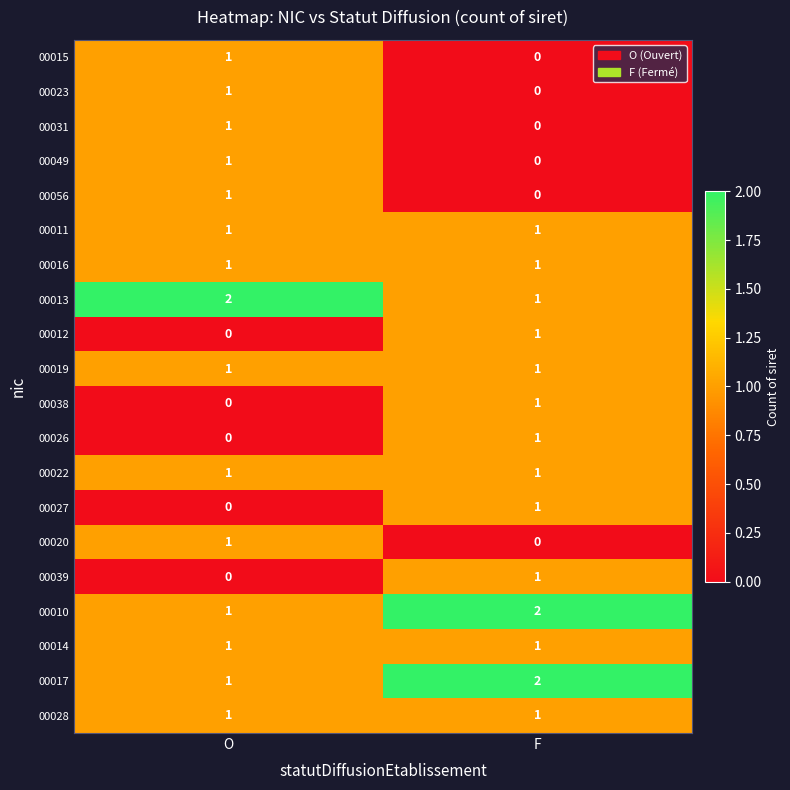

What is the maximum value shown in the chart?

2